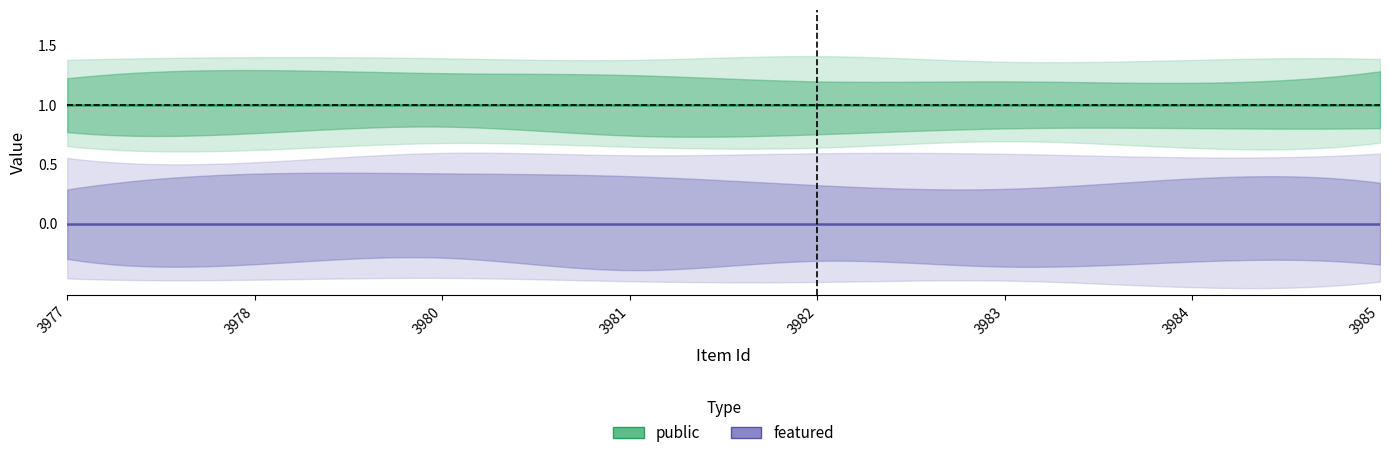

The value of featured at 3981 is 0. True or false?

True